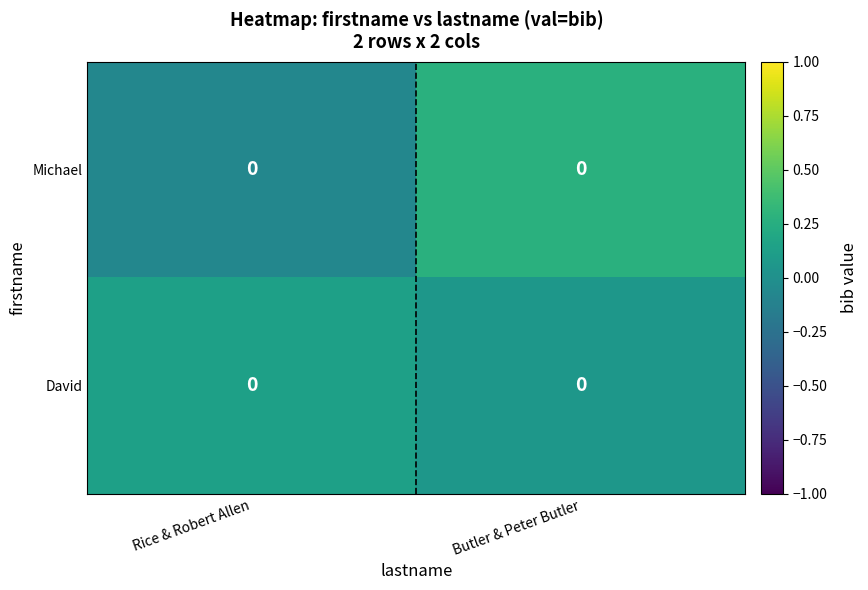

What is the difference between the maximum and minimum values in the David series?

0.1